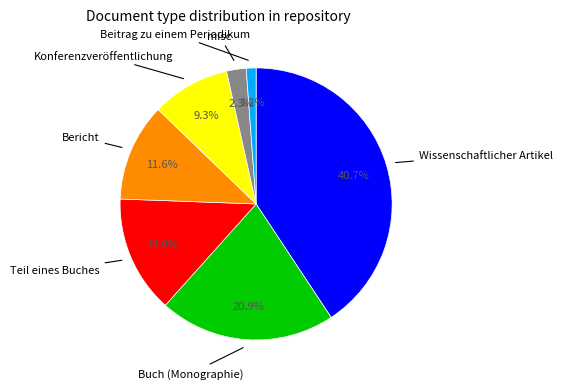

How much of the chart is everything except Buch (Monographie)?

79.1%